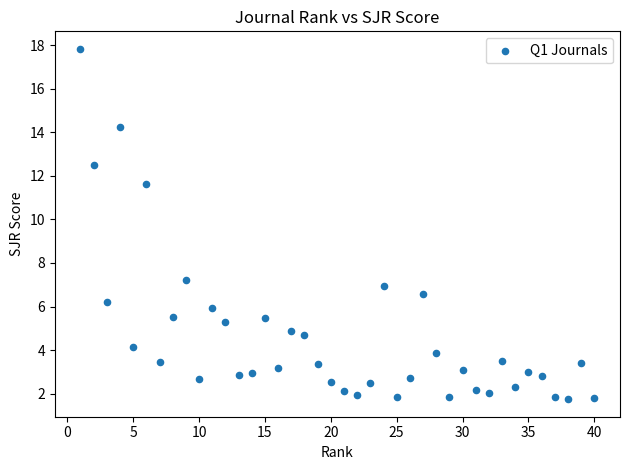

What is the range of X values (max minus min)?

39.0